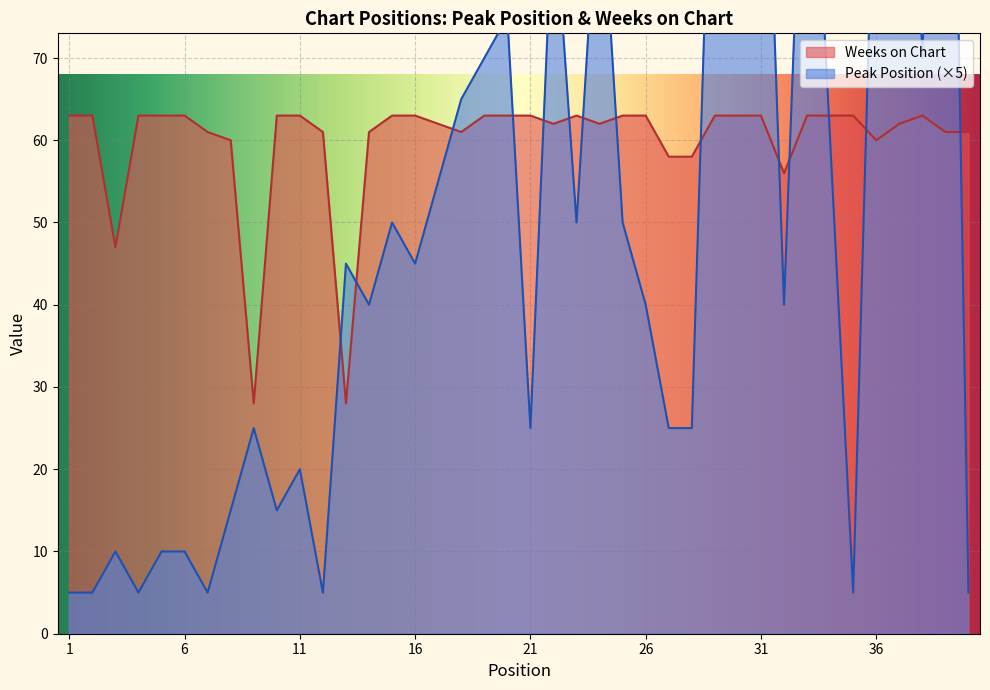

At how many categories does at least one series exceed 141?

2